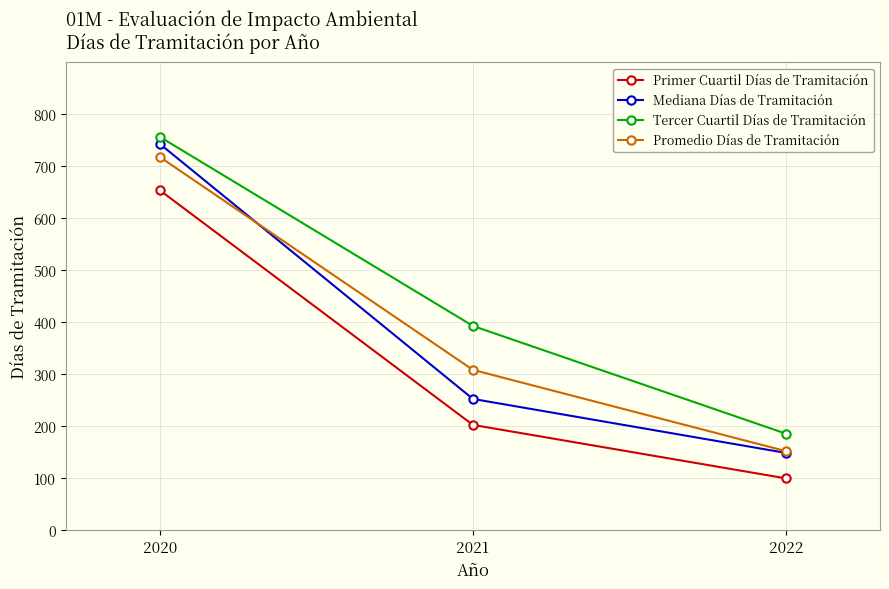

What is the difference between the highest and lowest values at 2021?

190.5